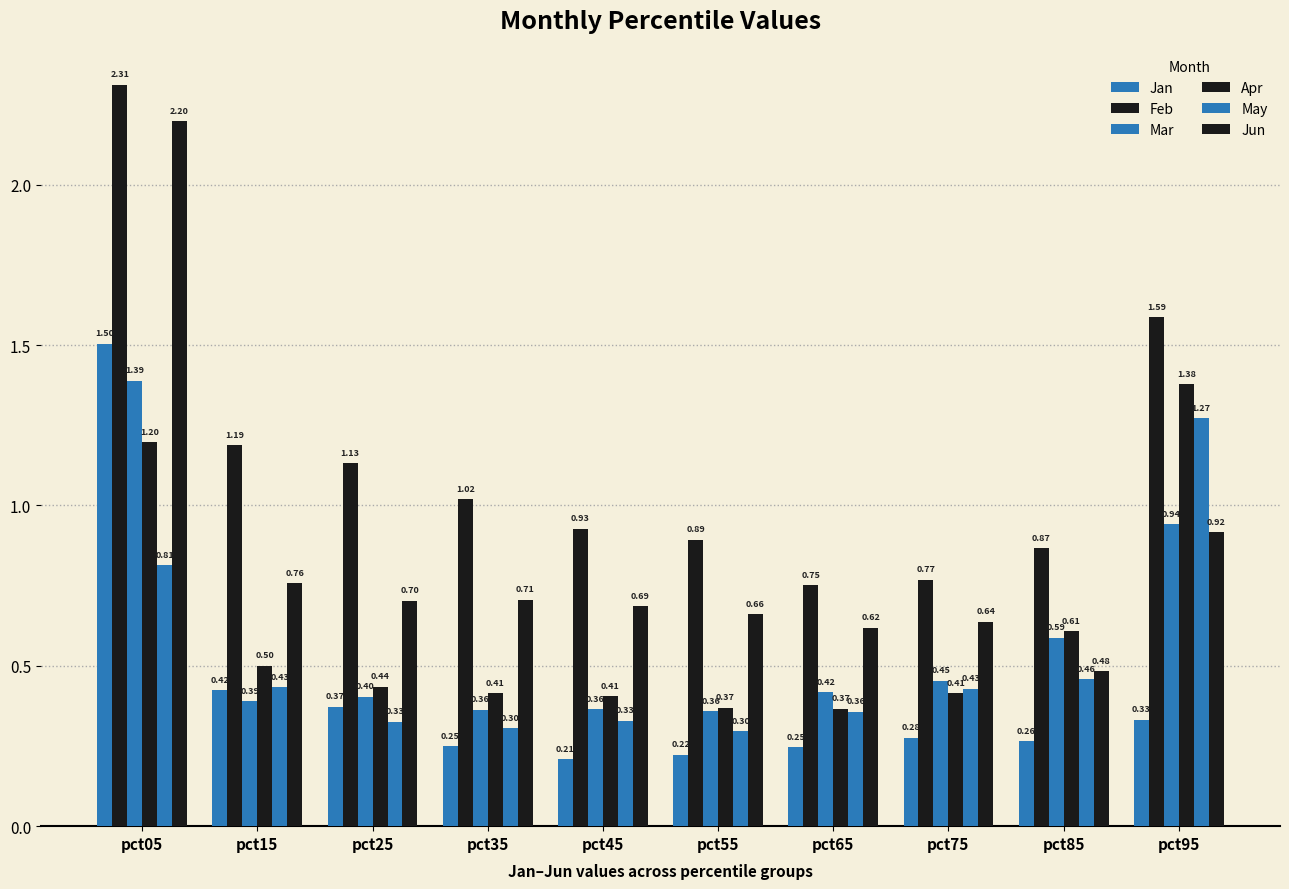

At which category does the chart reach its minimum across all series?

pct45